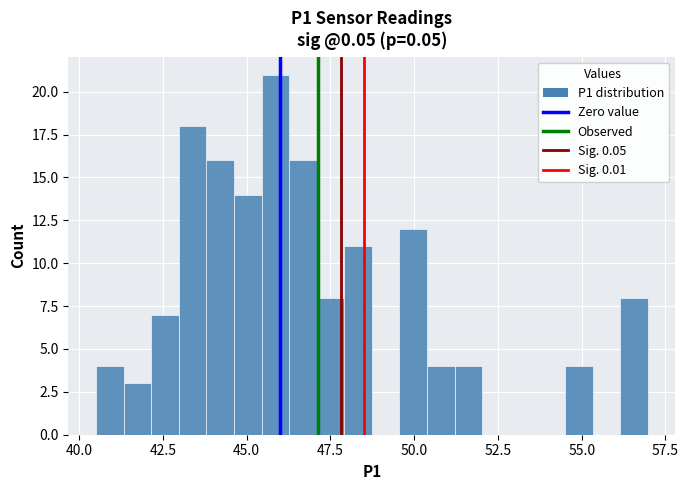

Read against the x-axis, roughly where is the centre of the tallest bar?

46.0